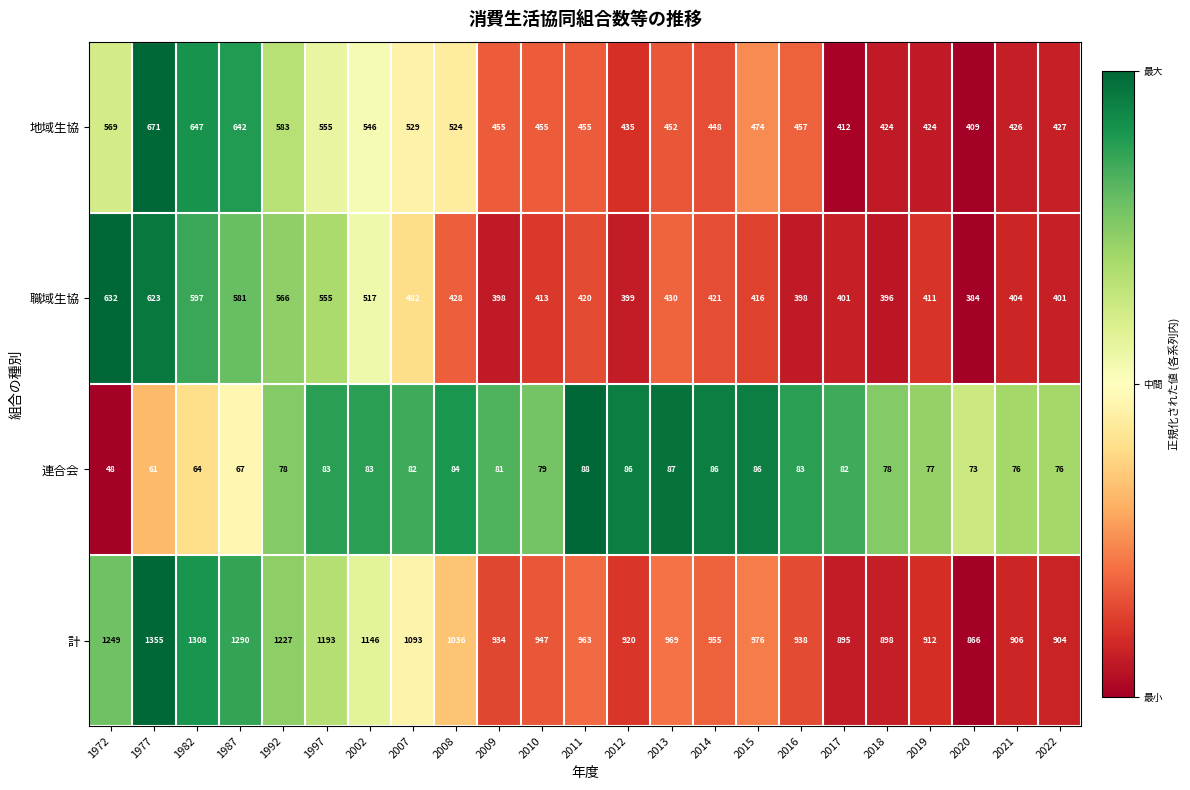

The 地域生協 series shows 221 at 1972. True or false?

False